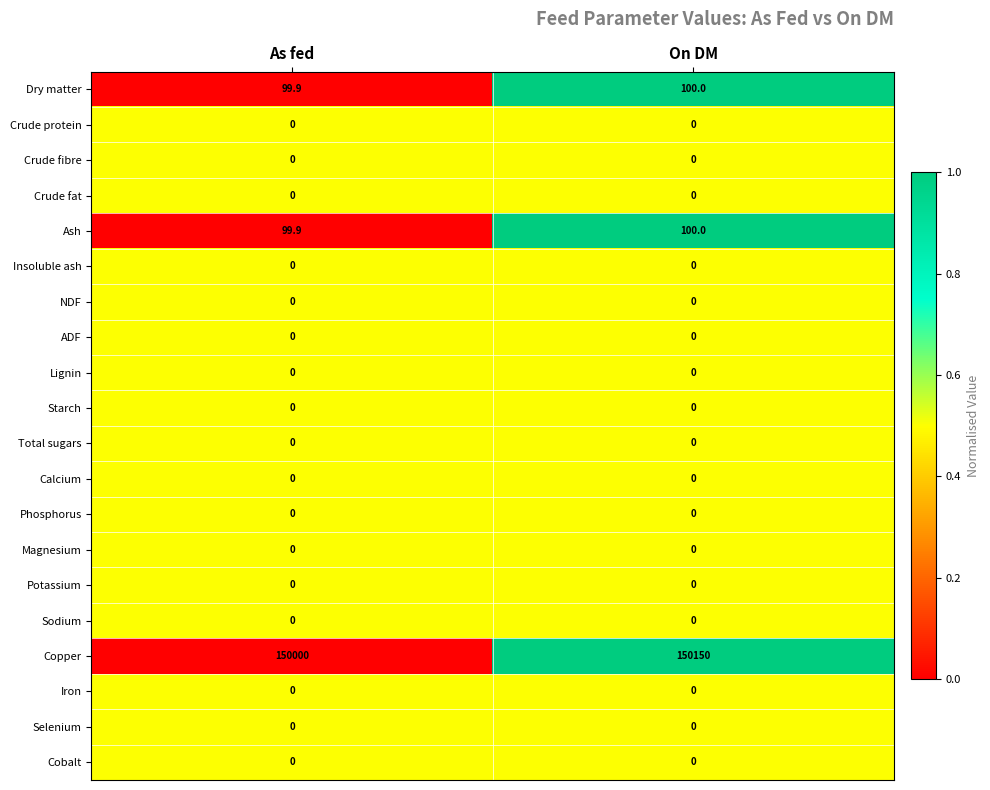

True or false: Starch has a value of 0.0 at On DM.

True